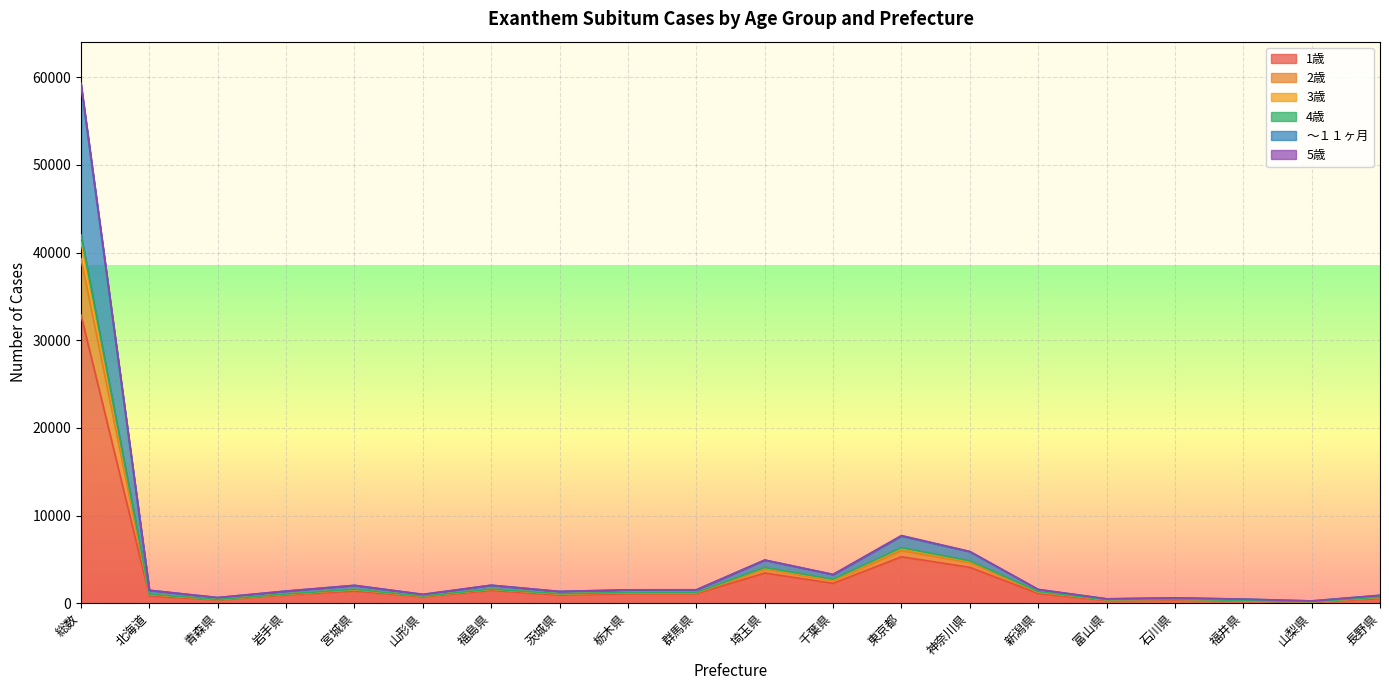

What is the label of the 12th point from the left?

千葉県